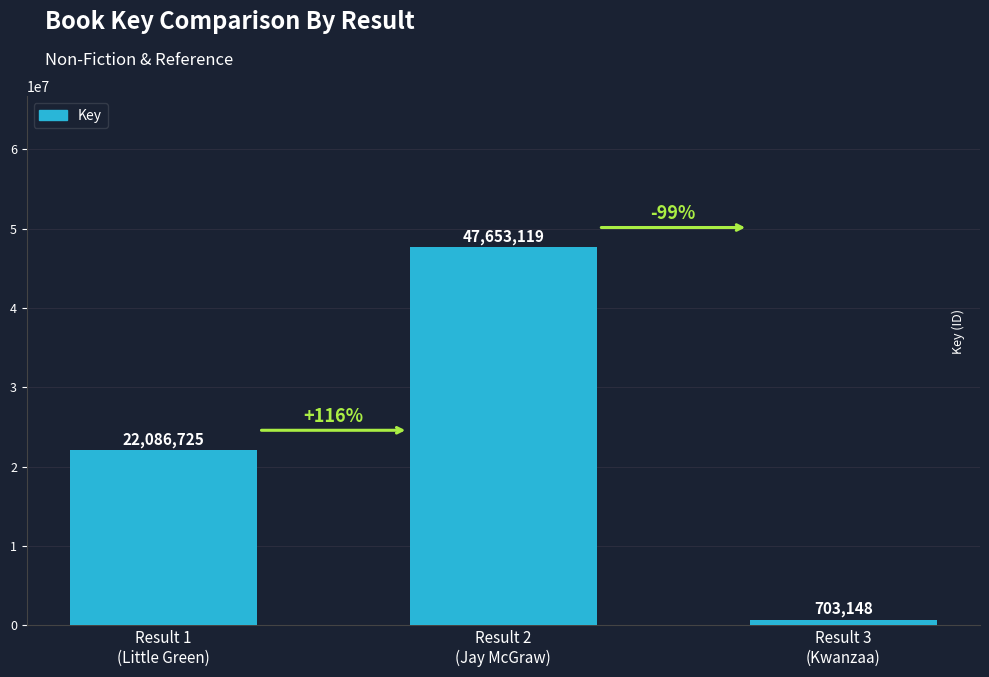

What is the value of the 2nd bar from the left?

47653119